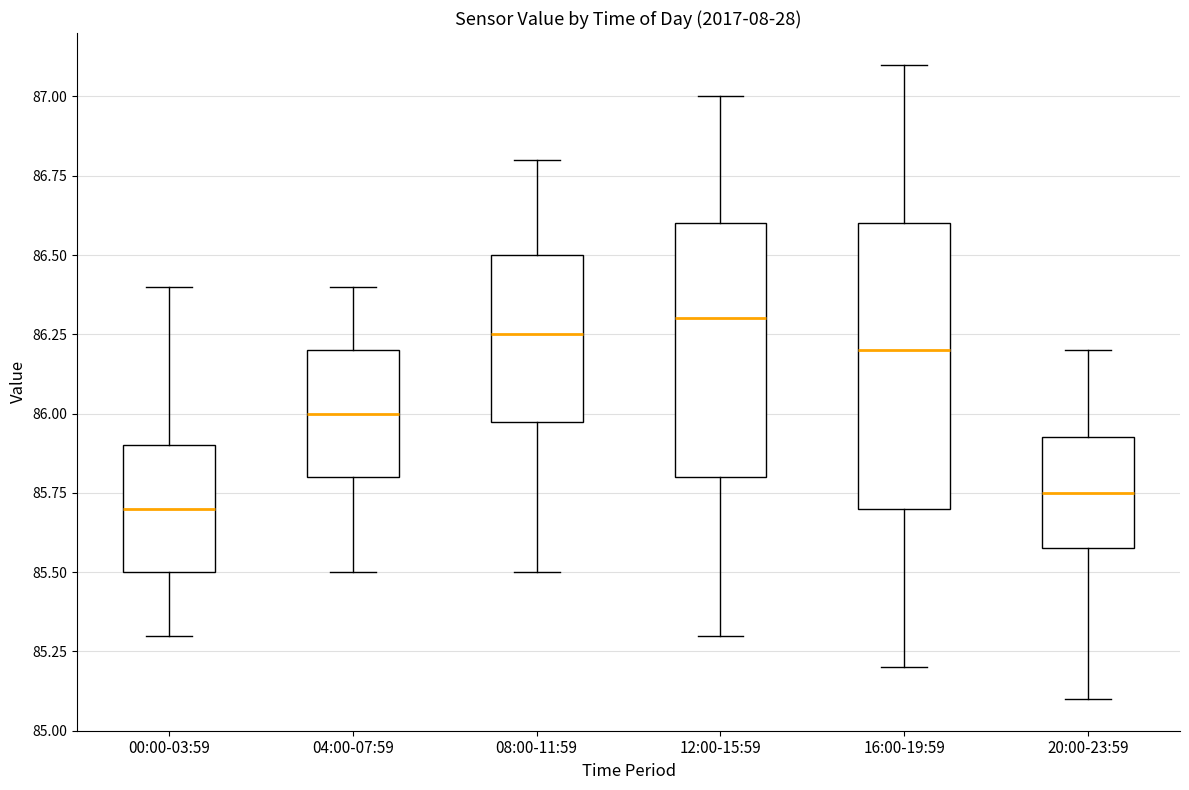

Reading left to right, transcribe this box plot: for each box, give where its median line is, the range the box spans, and where its two whiskers end, as read against the y-axis. The values are not printed on the chart, so give them approximately, as read against the axis.

00:00-03:59: median 85.70, box 85.50 to 85.90, whiskers 85.30 to 86.40
04:00-07:59: median 86.00, box 85.80 to 86.20, whiskers 85.50 to 86.40
08:00-11:59: median 86.25, box 86.00 to 86.50, whiskers 85.50 to 86.80
12:00-15:59: median 86.30, box 85.80 to 86.60, whiskers 85.30 to 87.00
16:00-19:59: median 86.20, box 85.70 to 86.60, whiskers 85.20 to 87.10
20:00-23:59: median 85.75, box 85.60 to 85.95, whiskers 85.10 to 86.20